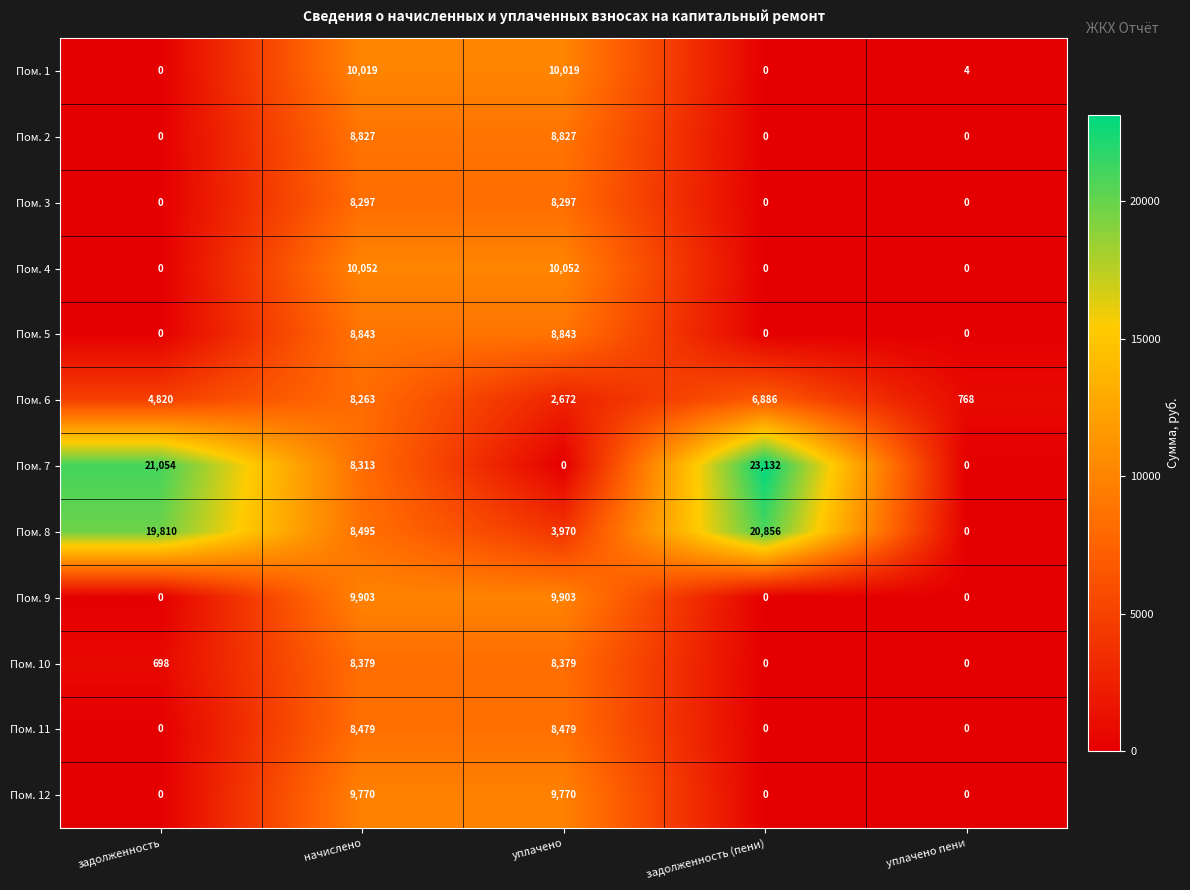

How many distinct data groups are displayed?

12